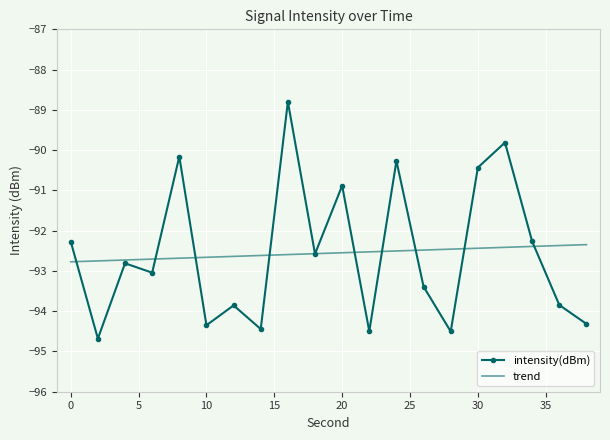

What is the value of the 18th point from the left?

-92.3